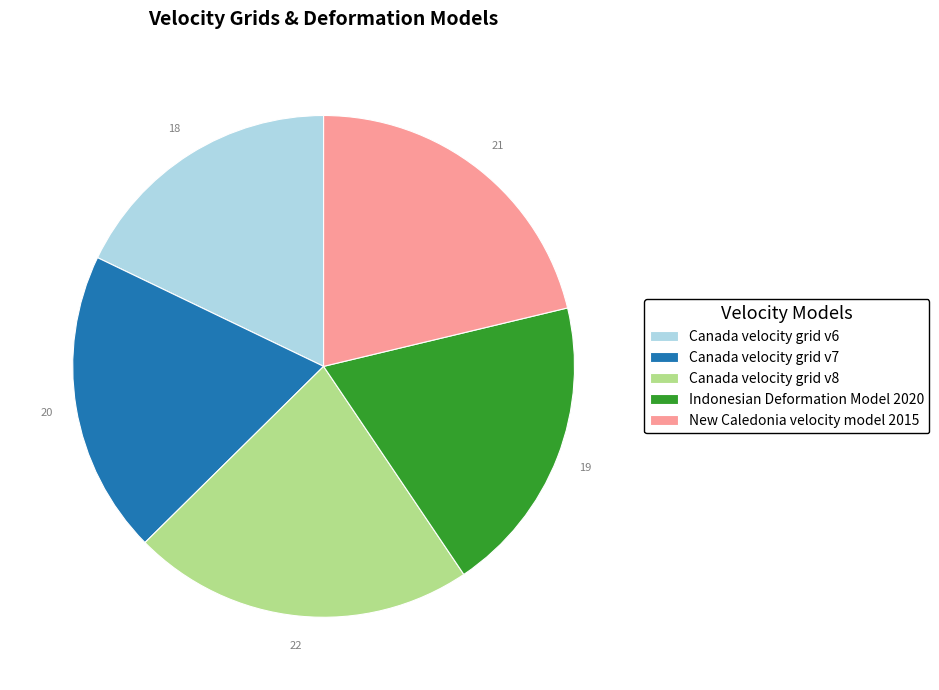

The New Caledonia velocity model 2015 slice represents 21% of the pie. True or false?

True